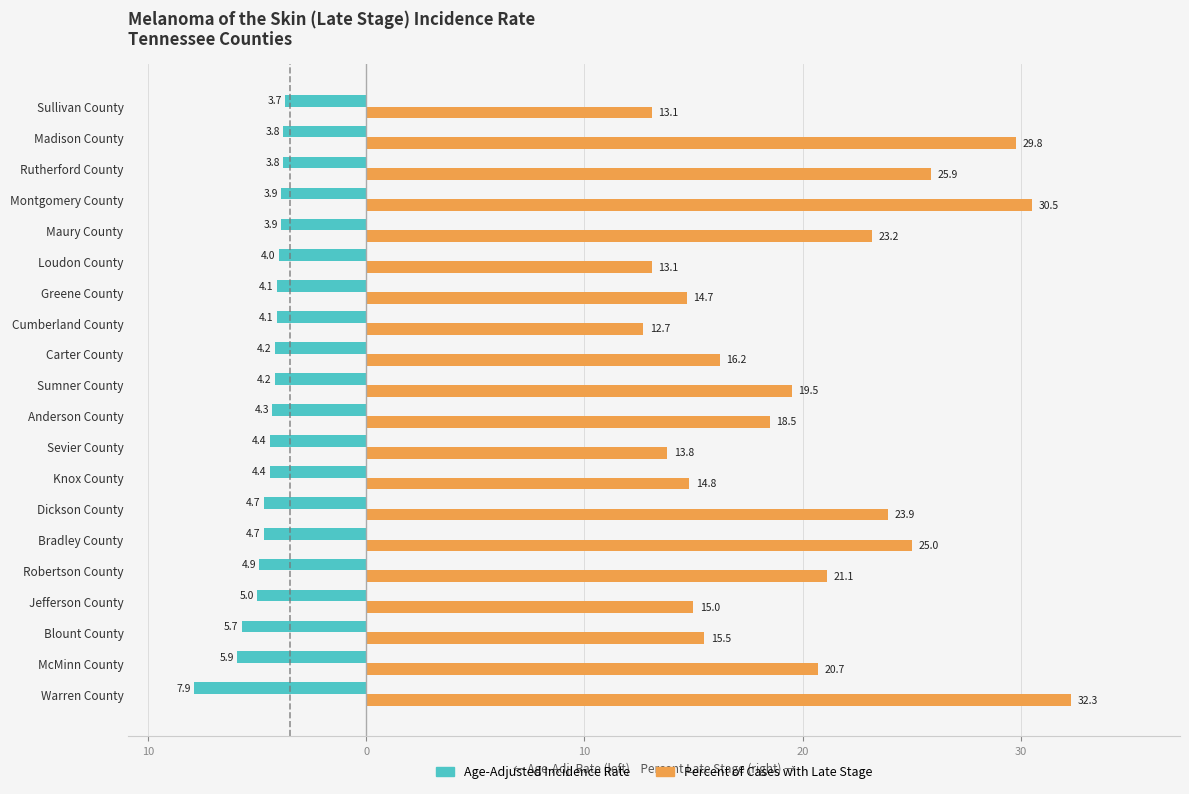

What are all the series names shown in the legend?

Age-Adjusted Incidence Rate, Percent of Cases with Late Stage